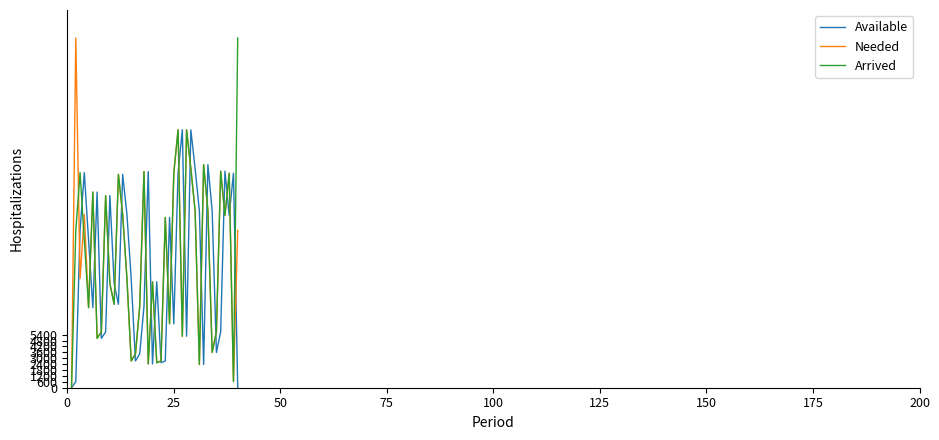

What are all the series names shown in the legend?

Available, Needed, Arrived